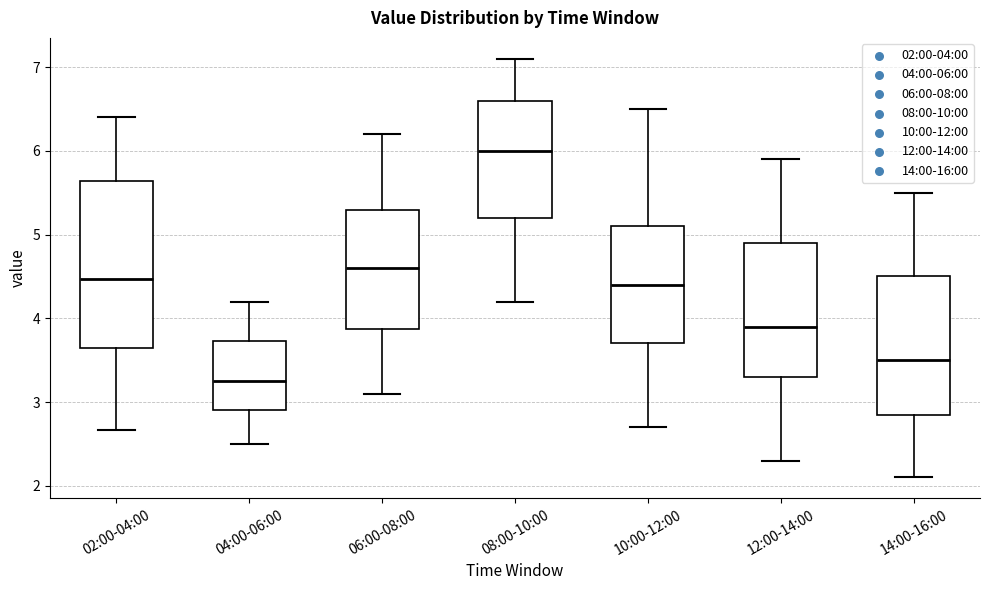

Which box is the tallest, from its lower edge to its upper edge?

02:00-04:00